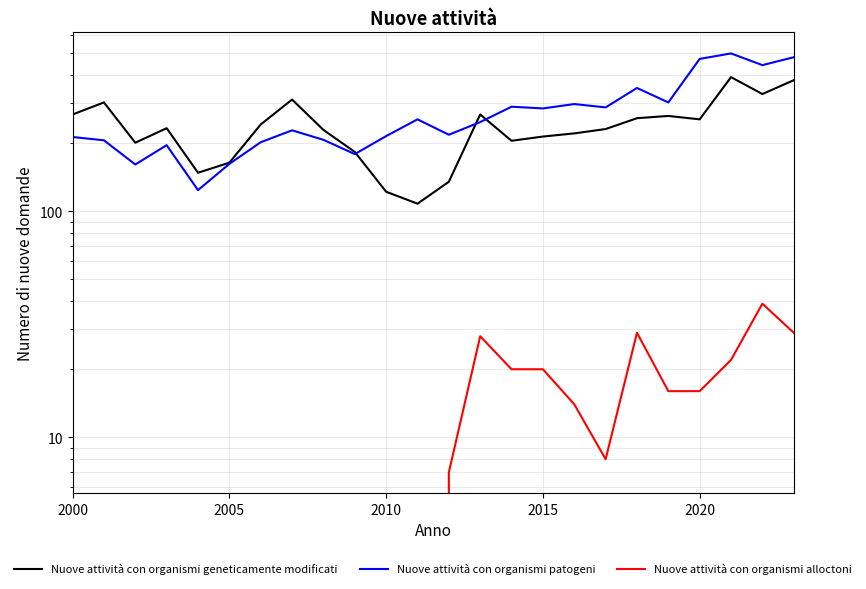

How many times do Nuove attività con organismi geneticamente modificati and Nuove attività con organismi patogeni cross each other?

3